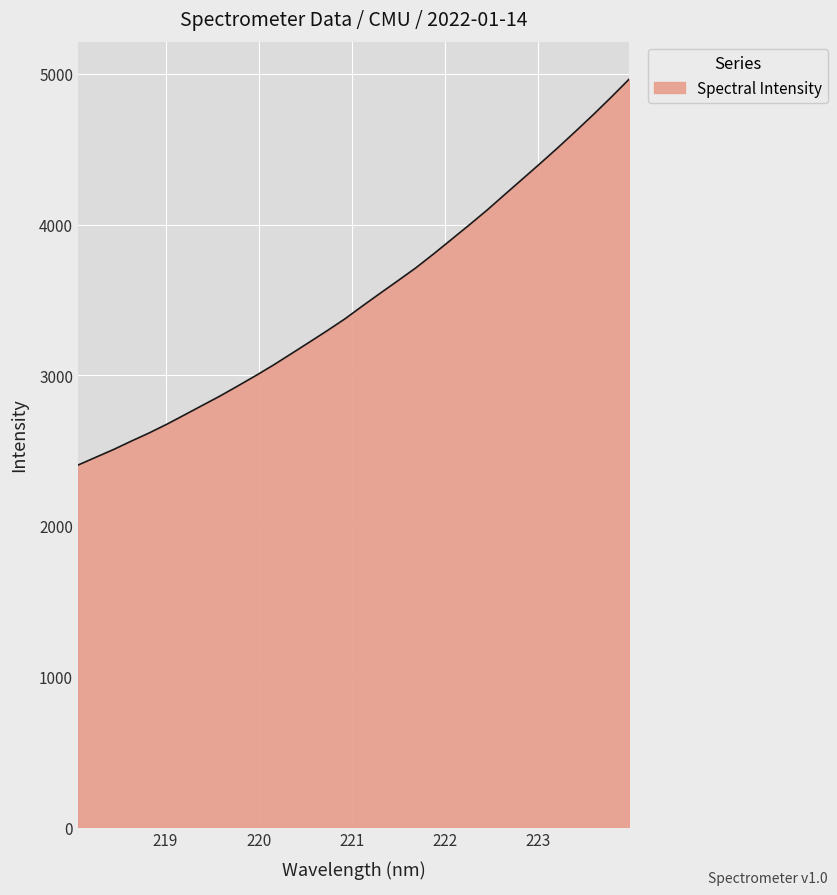

Reading right to left, what are all the values shown in this chart?

4965.6	4847.0	4731.9	4621.0	4512.0	4406.7	4303.2	4200.1	4096.2	3998.0	3901.9	3806.2	3713.5	3628.9	3545.4	3460.7	3374.1	3295.5	3219.4	3144.0	3069.1	2998.4	2930.4	2863.6	2800.8	2738.0	2675.7	2617.3	2563.3	2507.4	2455.8	2404.0